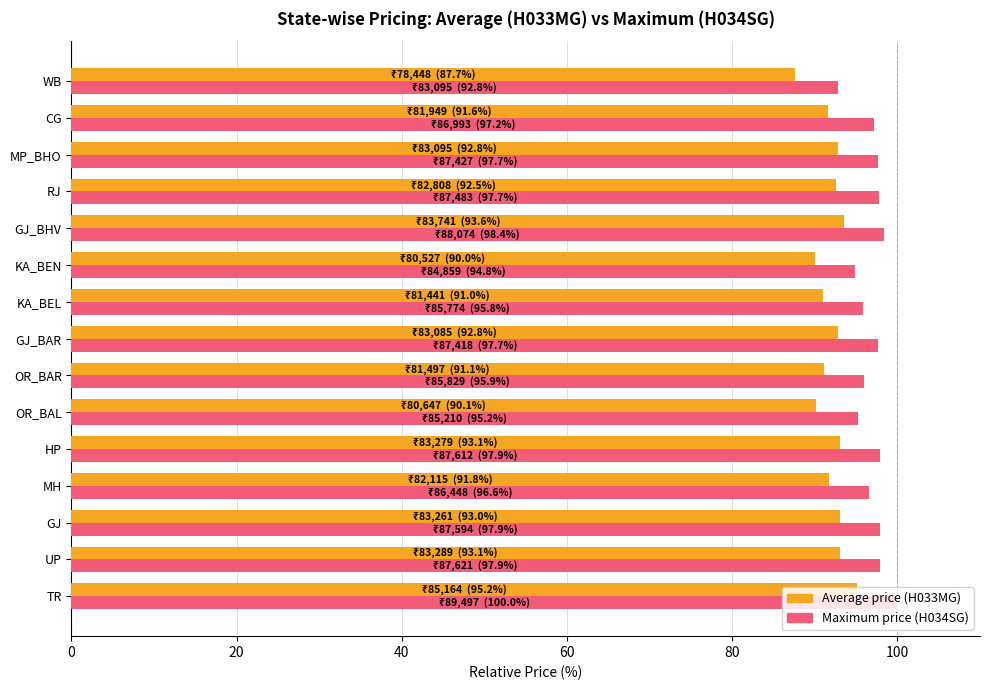

What is the highest value of the Maximum price (H034SG) series?

100.0